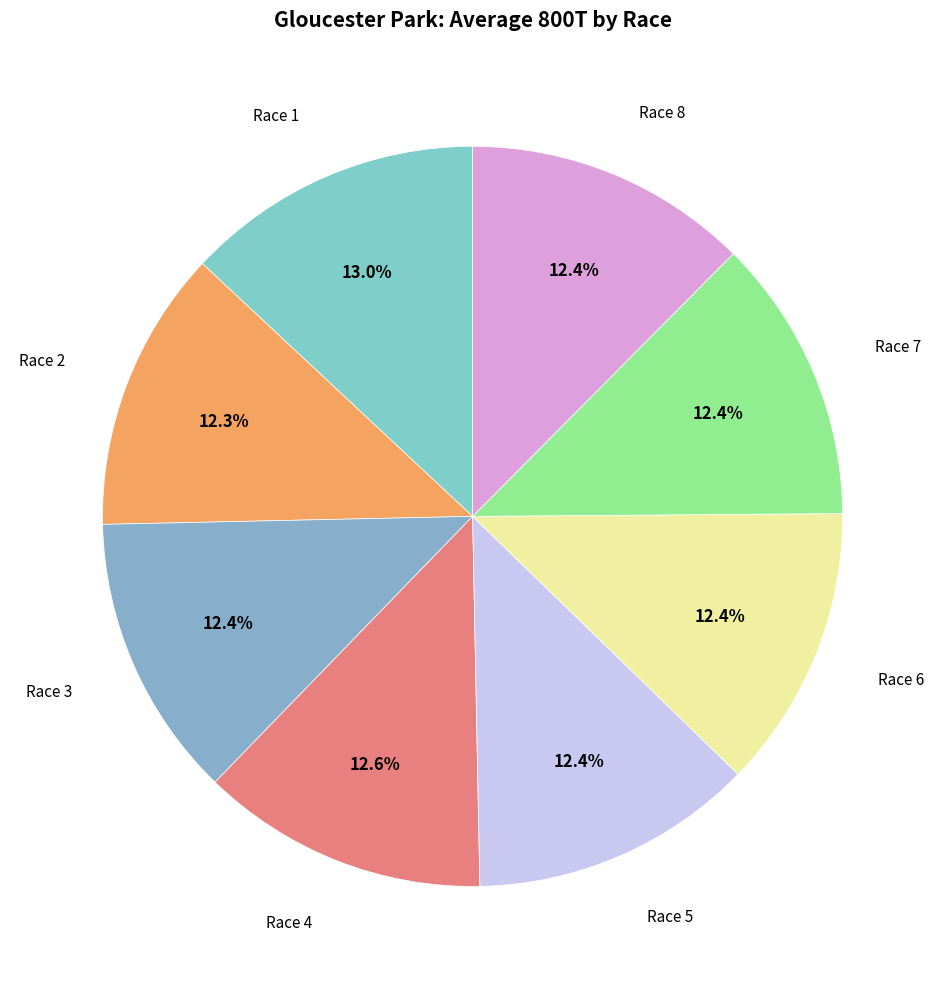

Is there any slice that represents more than half of the pie?

No